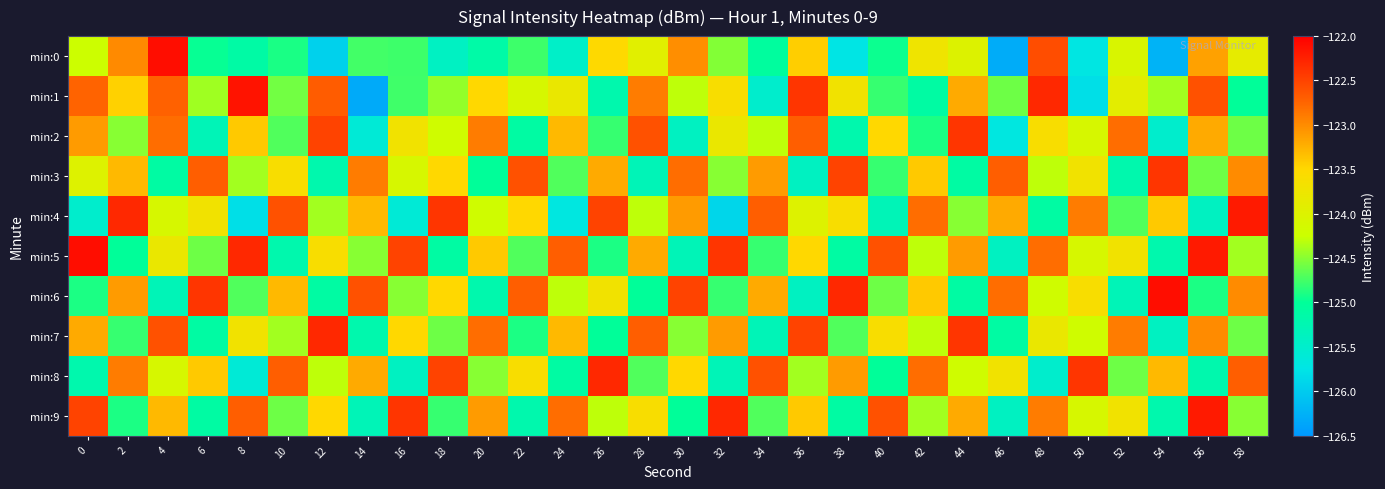

Reading left to right, list all the values displayed in this chart.

min:0: 0=-124.2	2=-123.0	4=-122.1	6=-125.0	8=-125.1	10=-124.9	12=-125.9	14=-124.8	16=-124.8	18=-125.4	20=-125.1	22=-124.8	24=-125.5	26=-123.5	28=-123.9	30=-123.0	32=-124.5	34=-125.1	36=-123.4	38=-125.7	40=-125.0	42=-123.7	44=-124.0	46=-126.3	48=-122.6	50=-125.7	52=-124.1	54=-126.2	56=-123.1	58=-123.9
min:1: 0=-122.7	2=-123.5	4=-122.7	6=-124.4	8=-122.1	10=-124.6	12=-122.7	14=-126.3	16=-124.8	18=-124.5	20=-123.5	22=-124.1	24=-123.8	26=-125.2	28=-122.9	30=-124.3	32=-123.6	34=-125.5	36=-122.4	38=-123.7	40=-124.8	42=-125.1	44=-123.2	46=-124.6	48=-122.3	50=-125.8	52=-123.9	54=-124.4	56=-122.6	58=-125.0
min:2: 0=-123.1	2=-124.5	4=-122.8	6=-125.3	8=-123.4	10=-124.7	12=-122.5	14=-125.6	16=-123.7	18=-124.2	20=-122.9	22=-125.1	24=-123.3	26=-124.8	28=-122.6	30=-125.4	32=-123.8	34=-124.3	36=-122.7	38=-125.2	40=-123.5	42=-124.9	44=-122.4	46=-125.7	48=-123.6	50=-124.1	52=-122.8	54=-125.5	56=-123.2	58=-124.6
min:3: 0=-124.0	2=-123.3	4=-125.1	6=-122.7	8=-124.4	10=-123.6	12=-125.2	14=-122.9	16=-124.1	18=-123.5	20=-125.0	22=-122.6	24=-124.7	26=-123.2	28=-125.3	30=-122.8	32=-124.5	34=-123.1	36=-125.4	38=-122.5	40=-124.8	42=-123.4	44=-125.1	46=-122.7	48=-124.3	50=-123.7	52=-125.2	54=-122.4	56=-124.6	58=-123.0
min:4: 0=-125.5	2=-122.3	4=-124.1	6=-123.7	8=-125.8	10=-122.6	12=-124.4	14=-123.3	16=-125.6	18=-122.4	20=-124.2	22=-123.5	24=-125.7	26=-122.5	28=-124.3	30=-123.1	32=-125.9	34=-122.7	36=-124.0	38=-123.6	40=-125.3	42=-122.8	44=-124.5	46=-123.2	48=-125.1	50=-122.9	52=-124.7	54=-123.4	56=-125.4	58=-122.2
min:5: 0=-122.1	2=-125.0	4=-123.8	6=-124.6	8=-122.3	10=-125.2	12=-123.6	14=-124.5	16=-122.5	18=-125.1	20=-123.4	22=-124.7	24=-122.7	26=-124.9	28=-123.2	30=-125.3	32=-122.4	34=-124.8	36=-123.5	38=-125.1	40=-122.6	42=-124.3	44=-123.1	46=-125.4	48=-122.8	50=-124.1	52=-123.7	54=-125.2	56=-122.2	58=-124.4
min:6: 0=-124.9	2=-123.1	4=-125.3	6=-122.4	8=-124.7	10=-123.3	12=-125.1	14=-122.6	16=-124.5	18=-123.5	20=-125.2	22=-122.7	24=-124.3	26=-123.7	28=-125.0	30=-122.5	32=-124.8	34=-123.2	36=-125.4	38=-122.3	40=-124.6	42=-123.4	44=-125.1	46=-122.8	48=-124.2	50=-123.6	52=-125.3	54=-122.1	56=-124.9	58=-123.0
min:7: 0=-123.2	2=-124.8	4=-122.6	6=-125.1	8=-123.7	10=-124.4	12=-122.3	14=-125.2	16=-123.5	18=-124.6	20=-122.8	22=-124.9	24=-123.3	26=-125.0	28=-122.7	30=-124.5	32=-123.1	34=-125.3	36=-122.5	38=-124.7	40=-123.6	42=-124.3	44=-122.4	46=-125.1	48=-123.8	50=-124.2	52=-122.9	54=-125.4	56=-123.0	58=-124.6
min:8: 0=-125.2	2=-122.9	4=-124.1	6=-123.4	8=-125.6	10=-122.7	12=-124.3	14=-123.2	16=-125.4	18=-122.5	20=-124.5	22=-123.6	24=-125.1	26=-122.3	28=-124.7	30=-123.5	32=-125.3	34=-122.6	36=-124.4	38=-123.1	40=-125.0	42=-122.8	44=-124.2	46=-123.7	48=-125.5	50=-122.4	52=-124.6	54=-123.3	56=-125.2	58=-122.7
min:9: 0=-122.5	2=-124.9	4=-123.3	6=-125.1	8=-122.7	10=-124.6	12=-123.5	14=-125.3	16=-122.4	18=-124.8	20=-123.1	22=-125.2	24=-122.8	26=-124.3	28=-123.6	30=-125.0	32=-122.3	34=-124.7	36=-123.4	38=-125.1	40=-122.6	42=-124.4	44=-123.2	46=-125.4	48=-122.9	50=-124.1	52=-123.7	54=-125.2	56=-122.2	58=-124.5